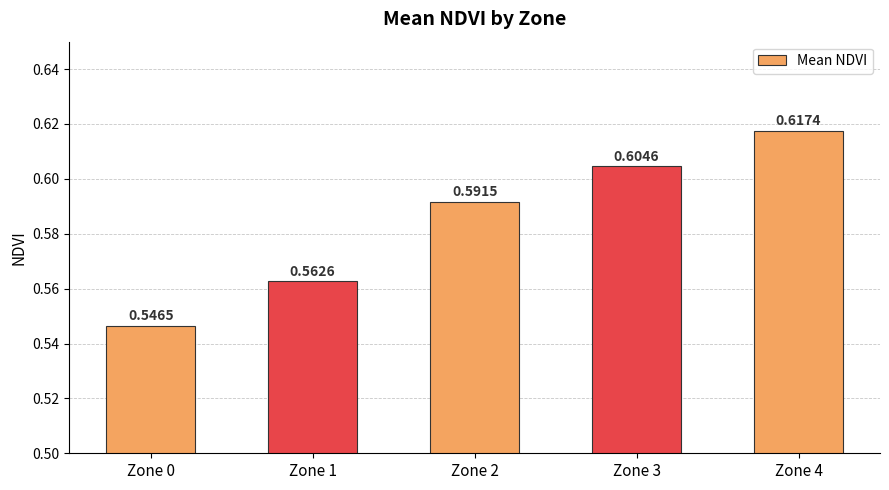

At which category does the chart reach its minimum across all series?

Zone 0